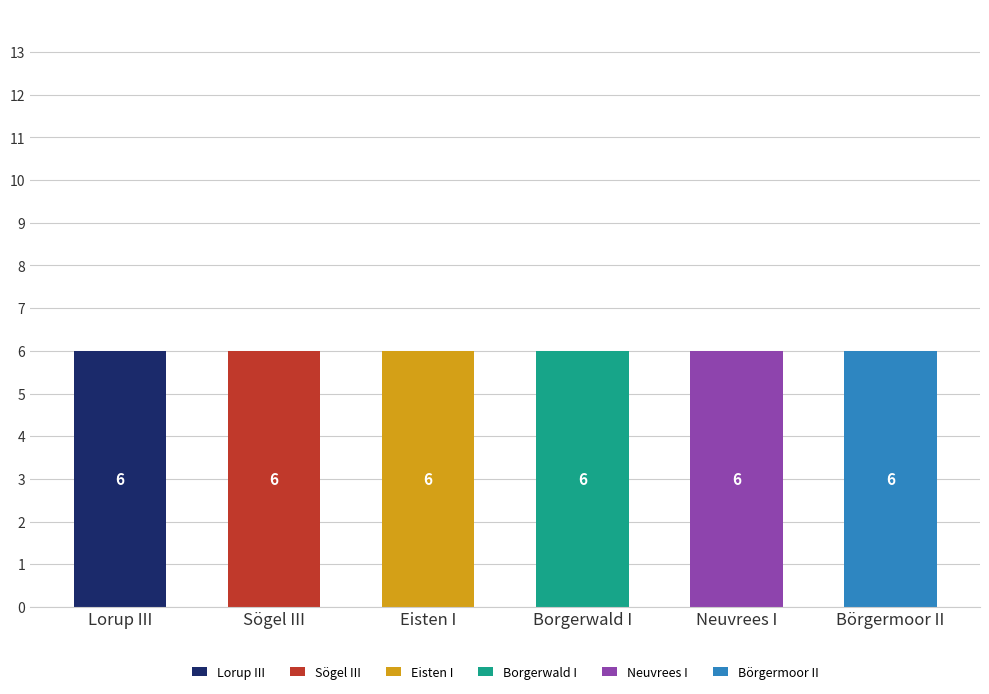

What is the total value across all series at Neuvrees I?

6